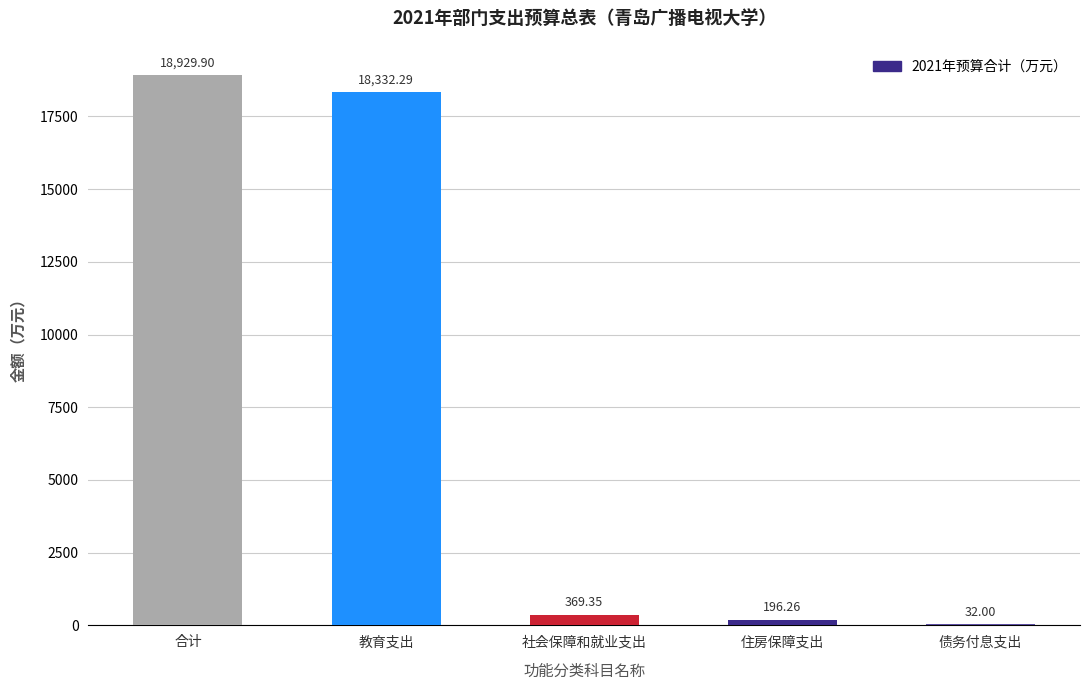

What is the sum of all values?

37859.8